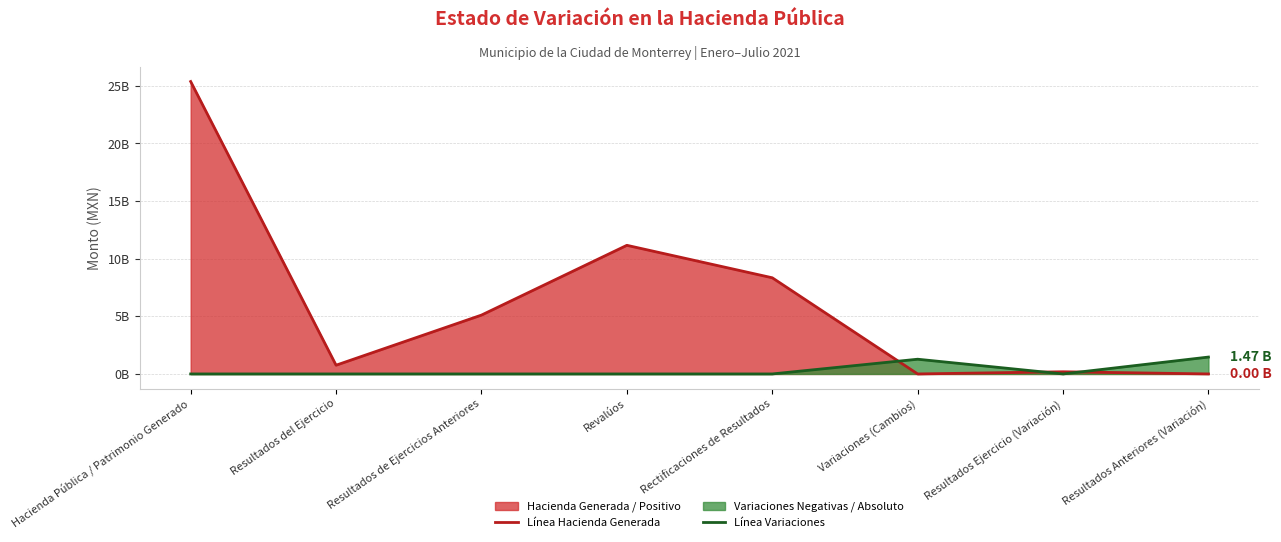

Which label corresponds to the largest value in the chart?

Hacienda Pública / Patrimonio Generado